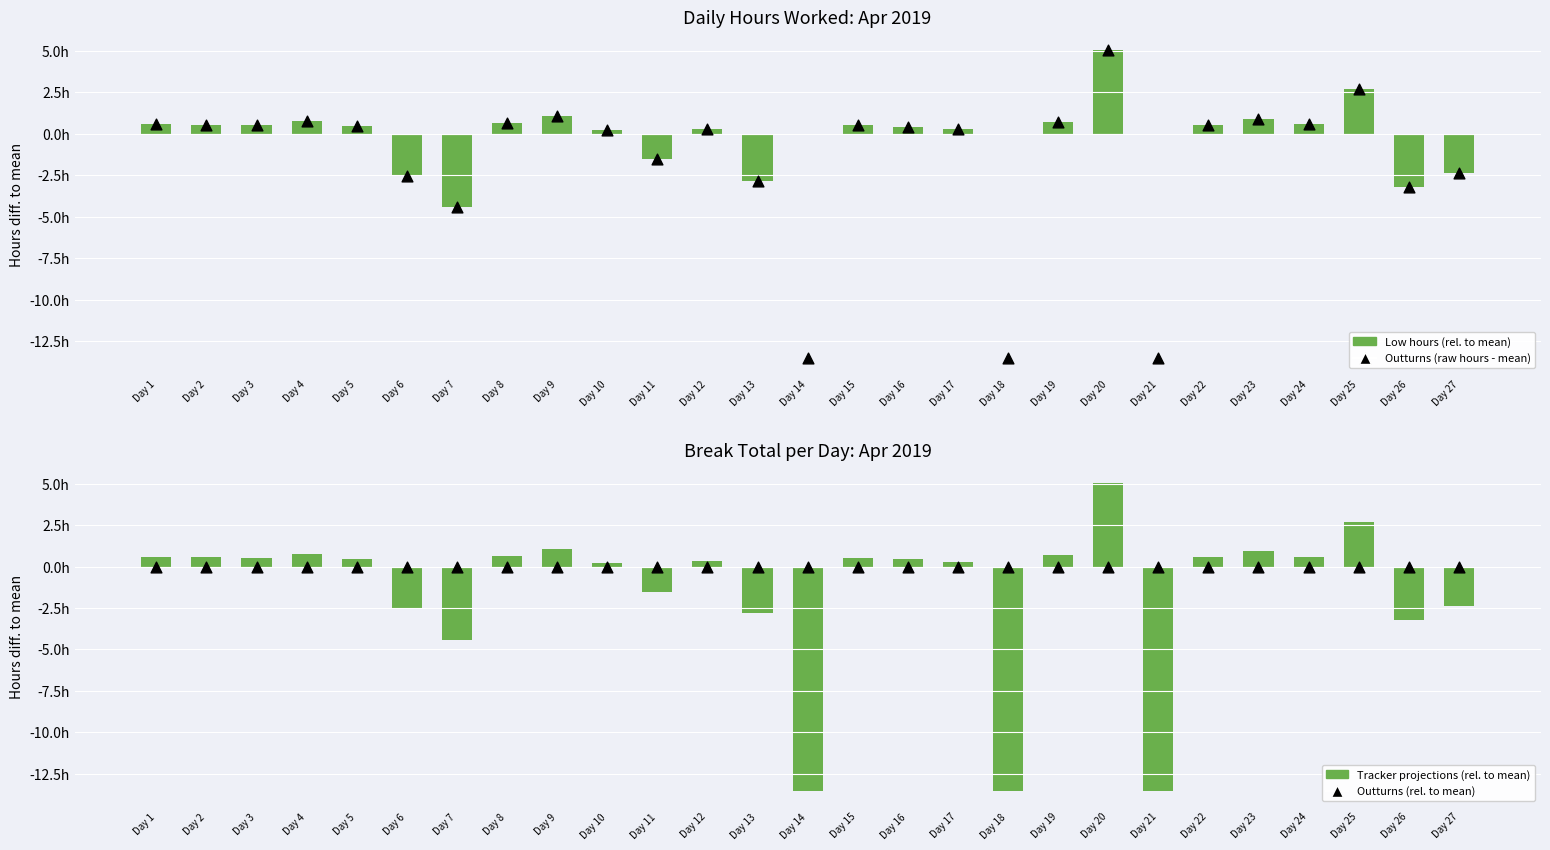

Is the value of Low (rel. to mean) at Day 25 greater than the value of Outturns (break total) at Day 1?

Yes